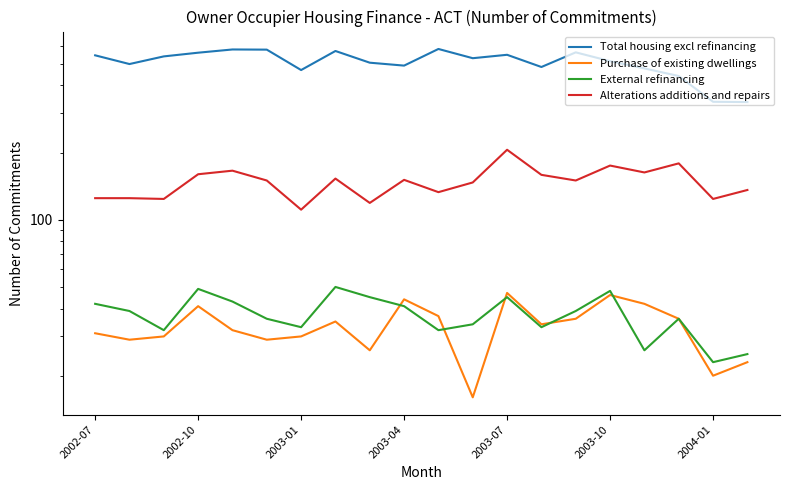

Which series has the widest spread of values?

Total housing excl refinancing